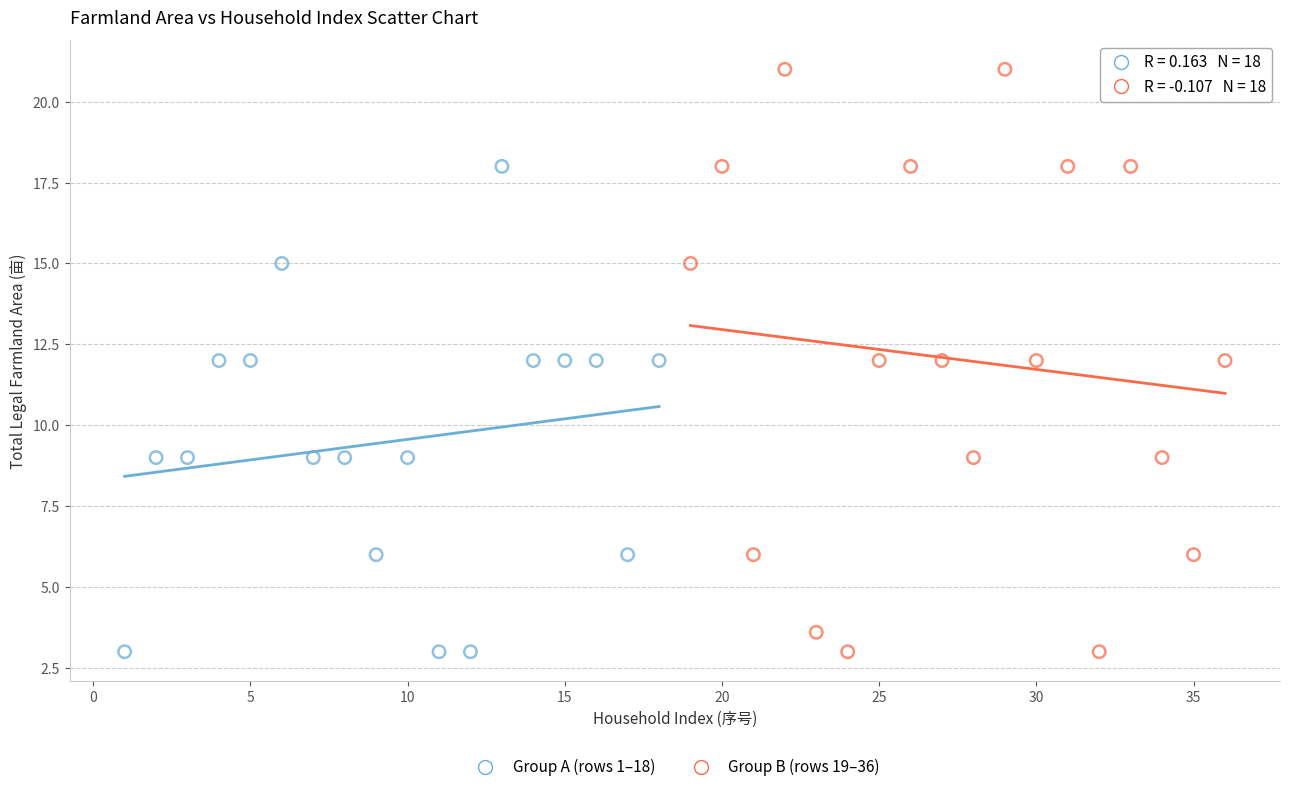

Which series has the widest spread of Y values?

Group B (rows 19–36)